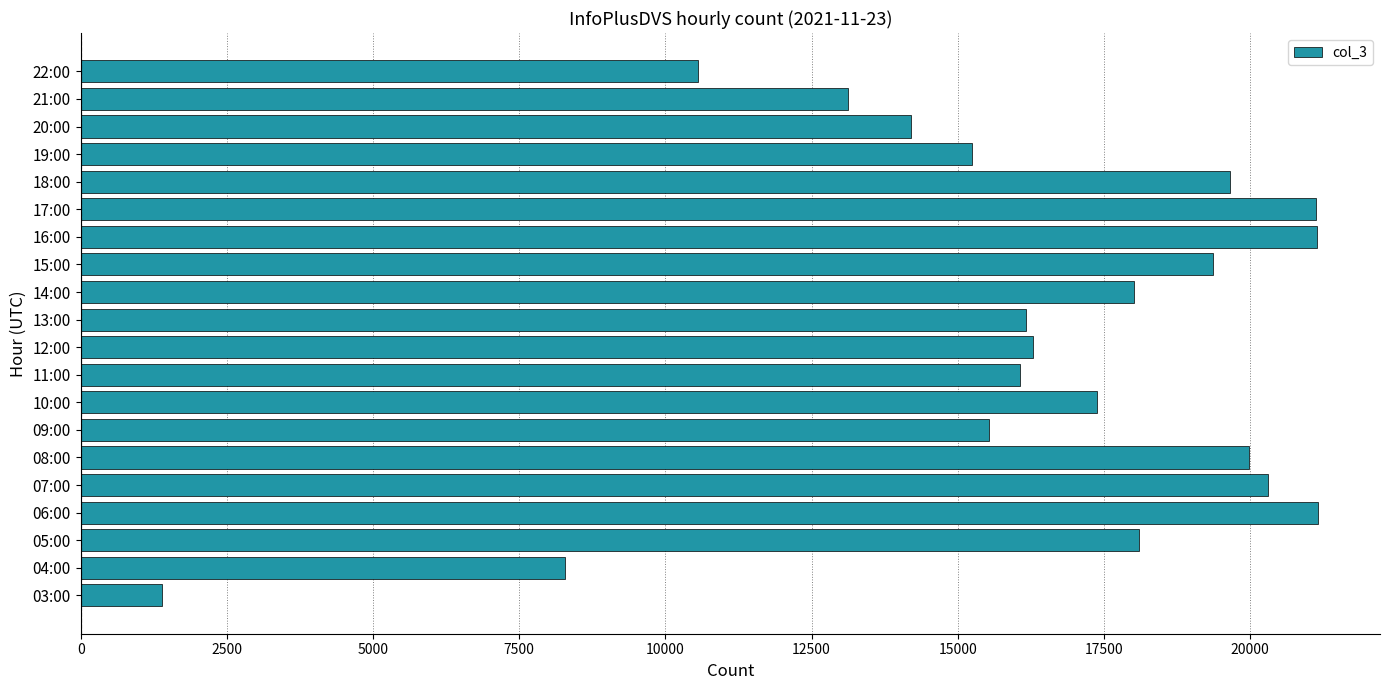

What is the average value?

16156